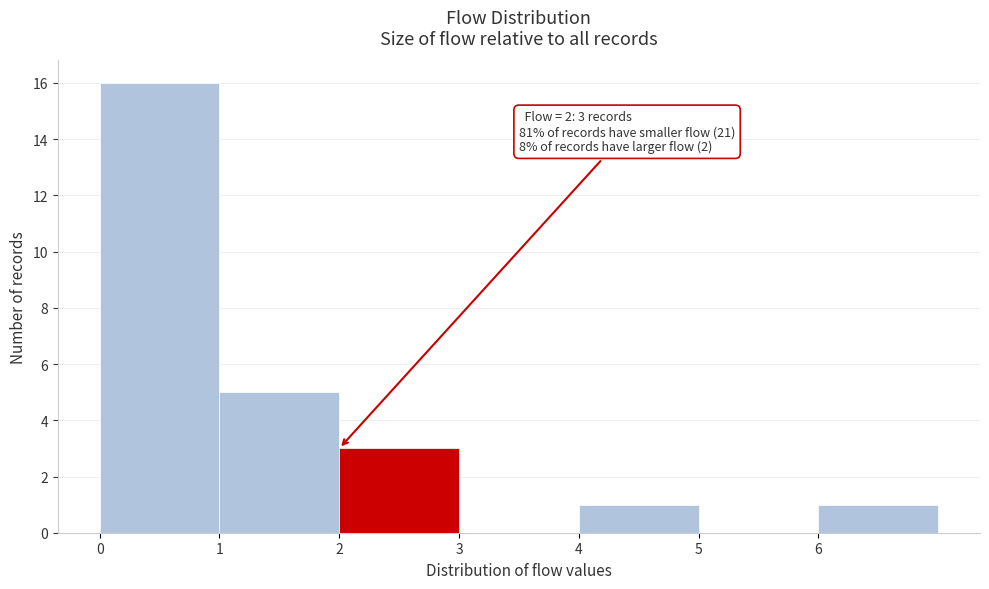

Over which range of the x-axis is the bar tallest?

0 to 1